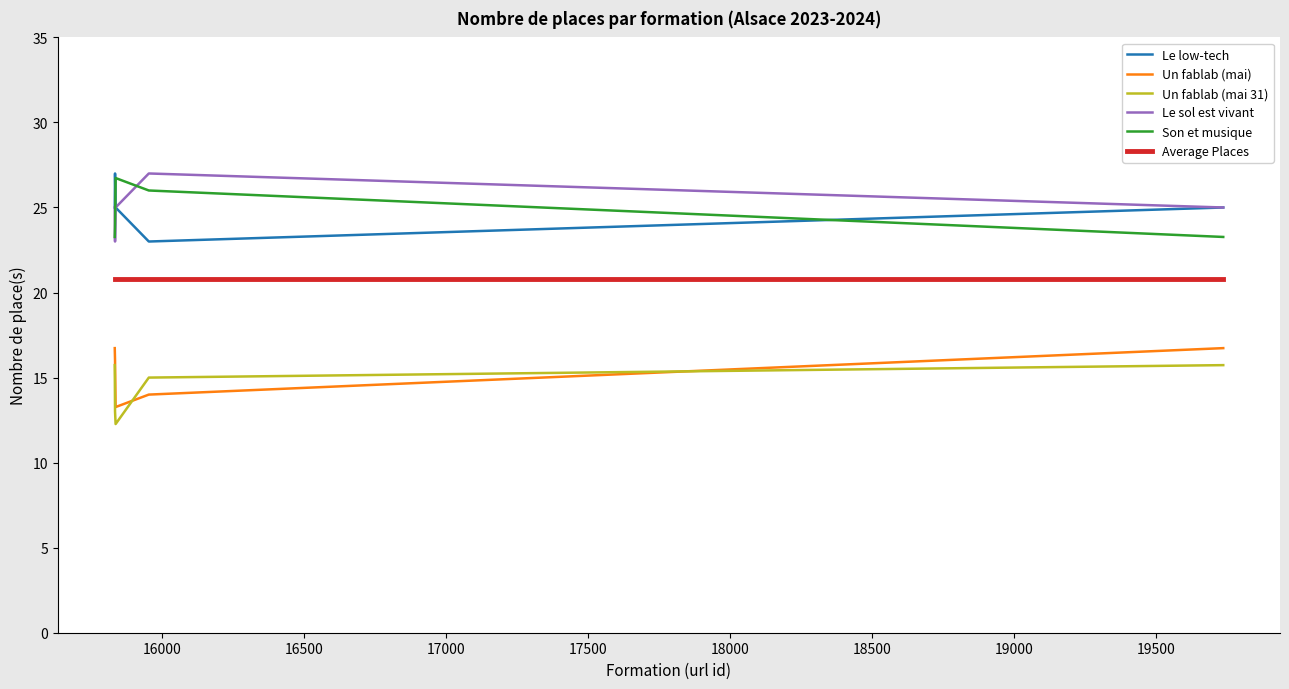

True or false: Average Places and Le sol est vivant cross at least once.

False